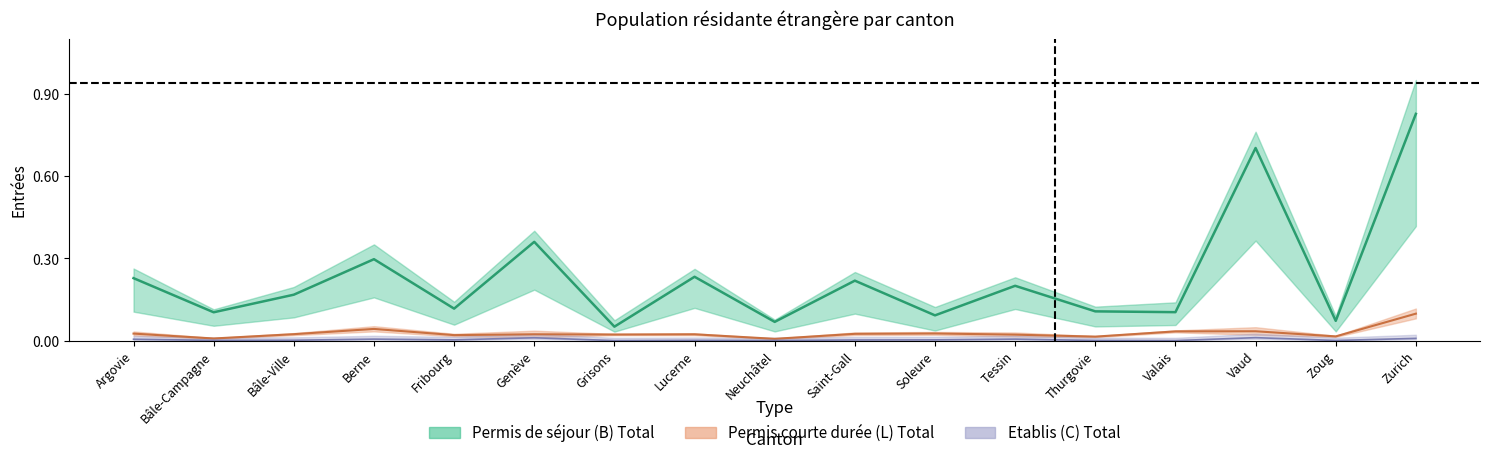

Rank the series by their maximum value, from highest to lowest.

Permis de séjour (B) Total, Permis courte durée (L) Total, Etablis (C) Total